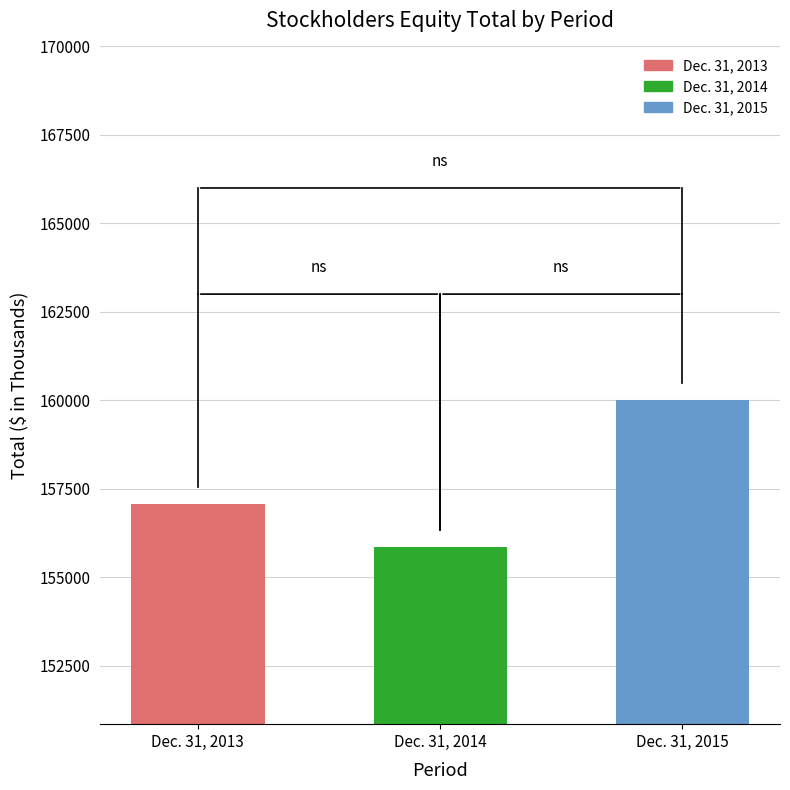

Rank the categories by value from highest to lowest.

Dec. 31, 2015, Dec. 31, 2013, Dec. 31, 2014